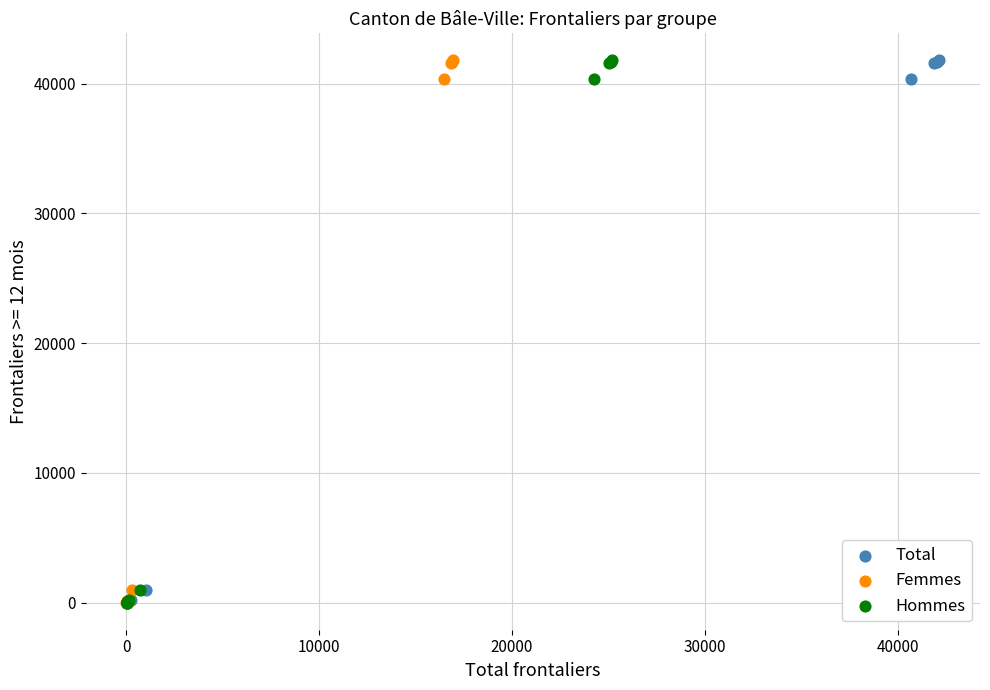

What are all the series names shown in the legend?

Total, Femmes, Hommes